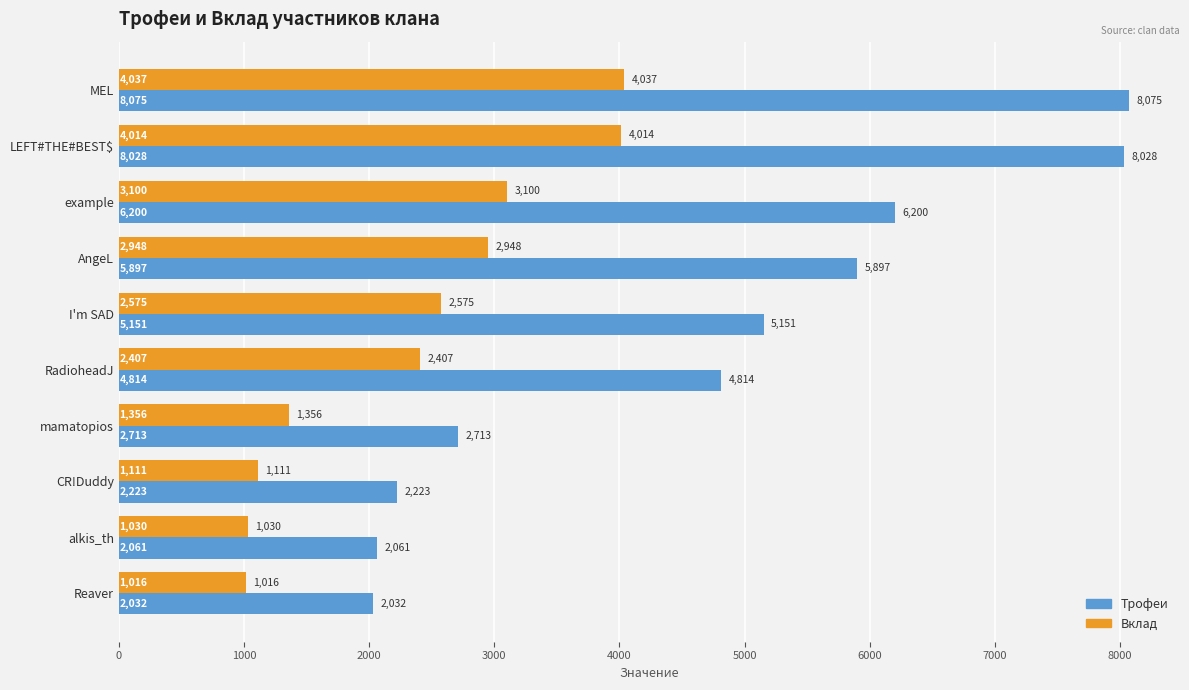

What is the approximate value of Вклад at mamatopios, to the nearest 10?

1360